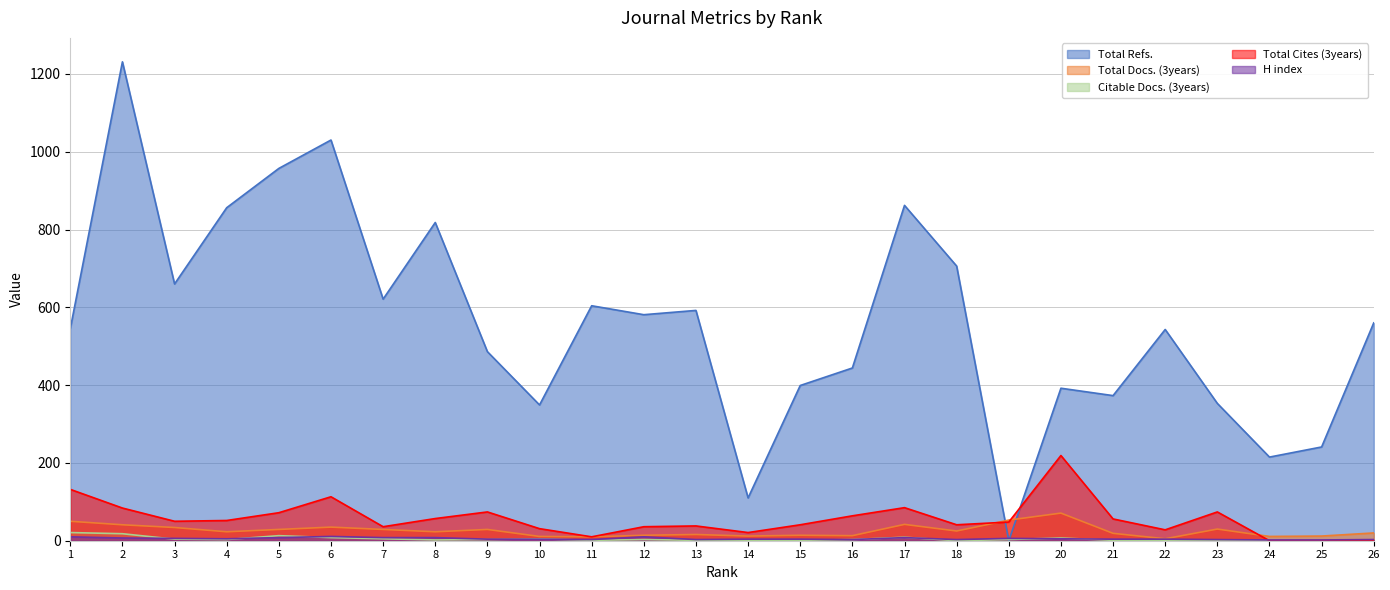

Where is Total Refs. nearest to the value 615?

7